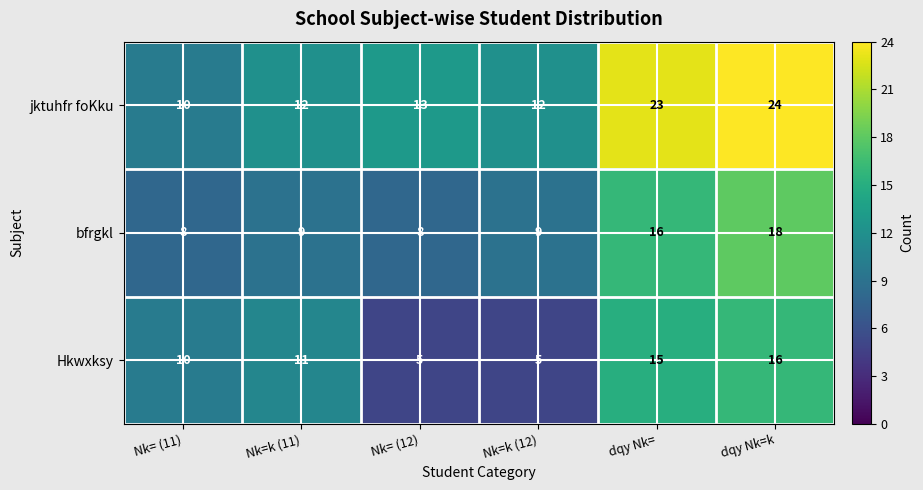

Which series has the largest total across all categories?

jktuhfr foKku